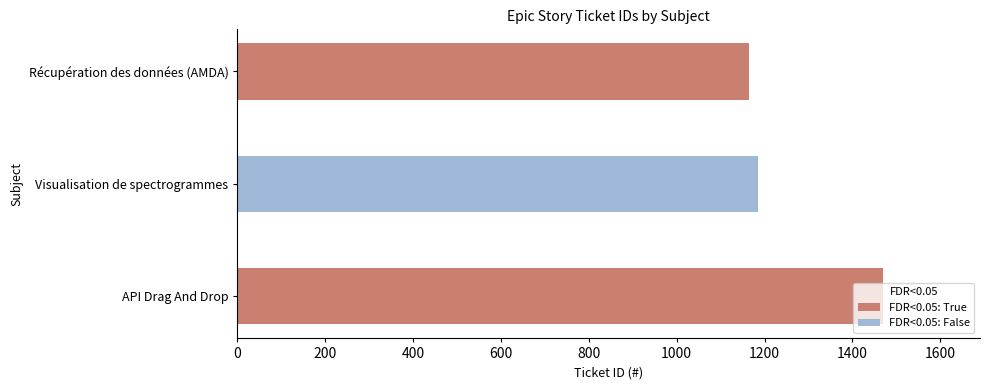

Is it true that the value at API Drag And Drop is 461?

False